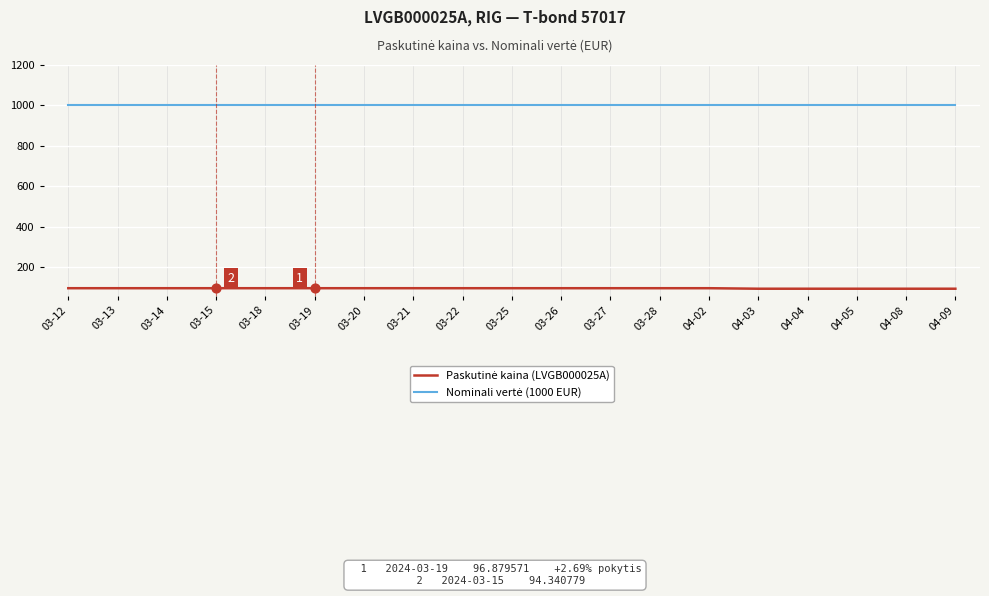

What is the total value across all series at 03-28?

1096.9